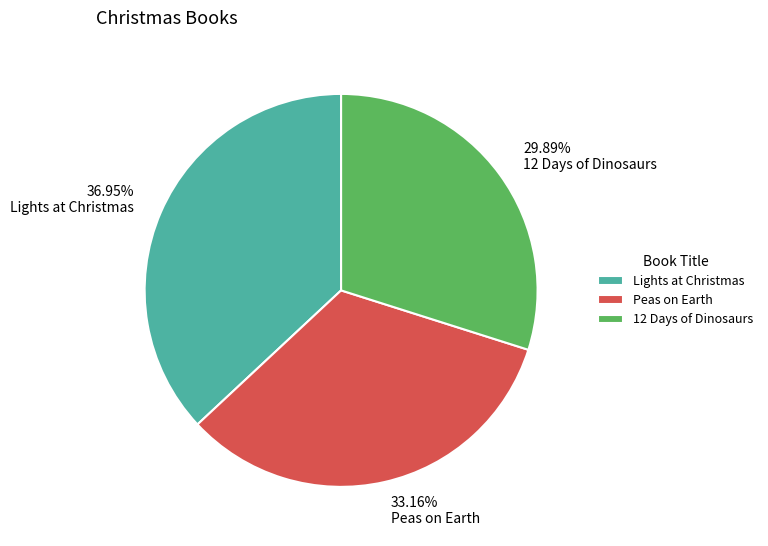

How many slices are in this pie chart?

3